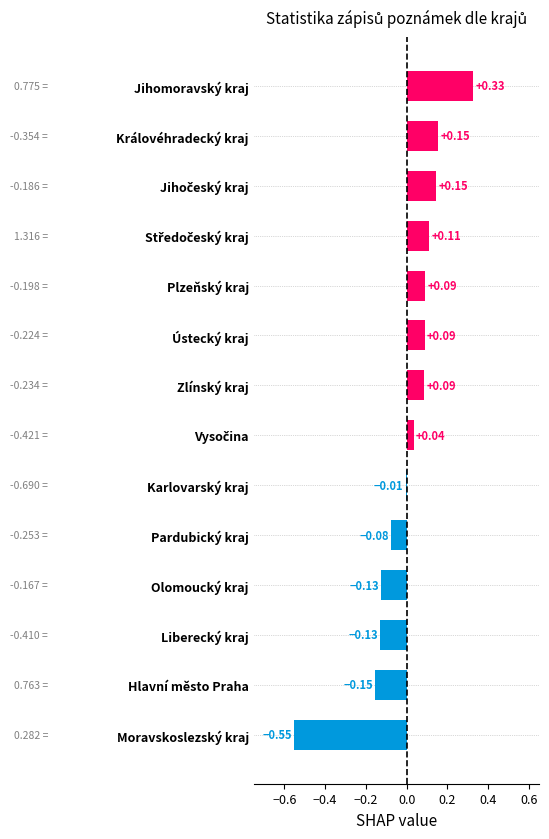

How many positive values are there?

8